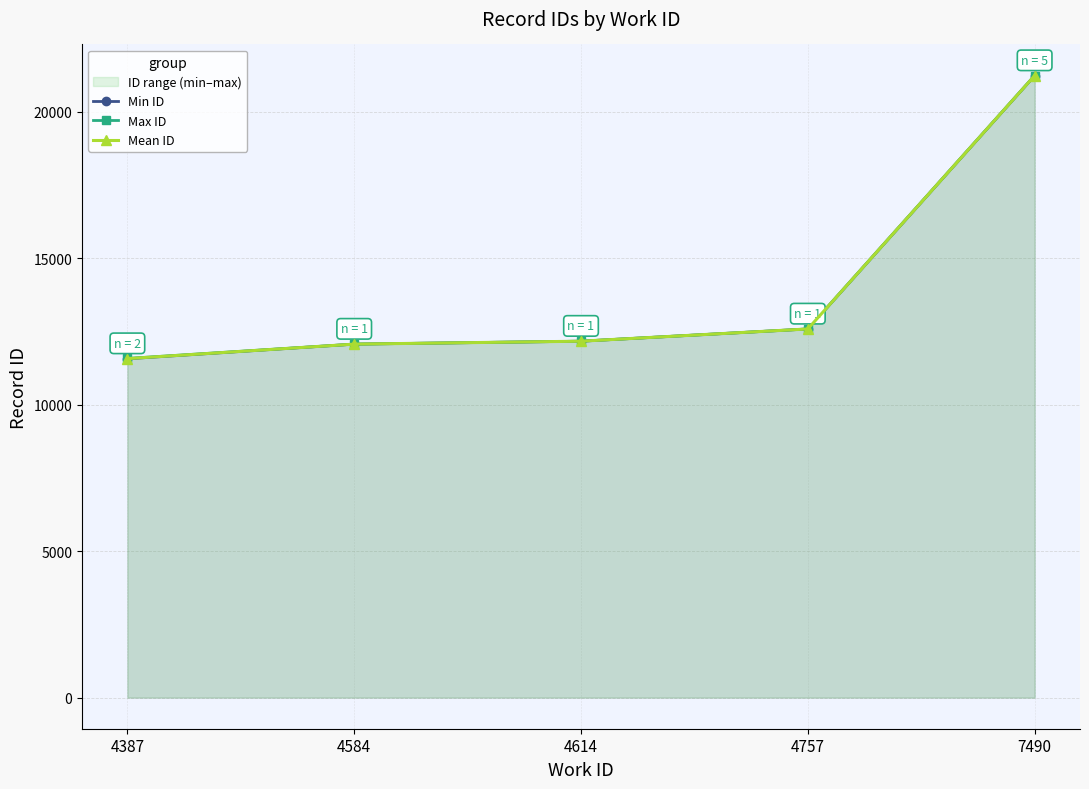

At which category does the chart reach its peak across all series?

7490